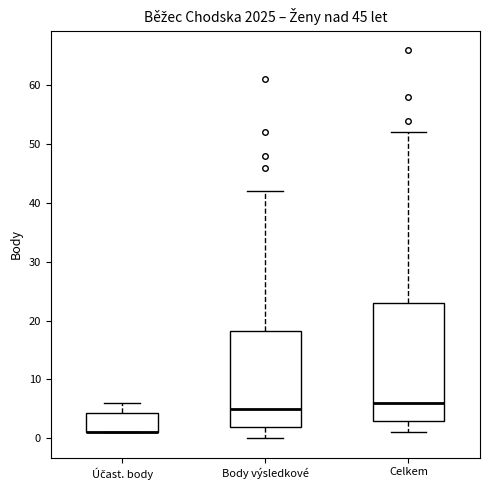

Where does the upper whisker of the box for Účast. body end on the y-axis? The values are not printed on the chart, so give them approximately, as read against the axis.

6